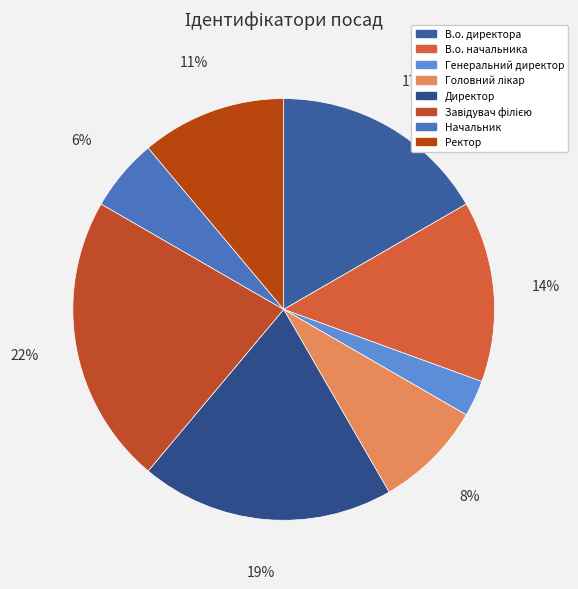

How many segments does this pie chart have?

8